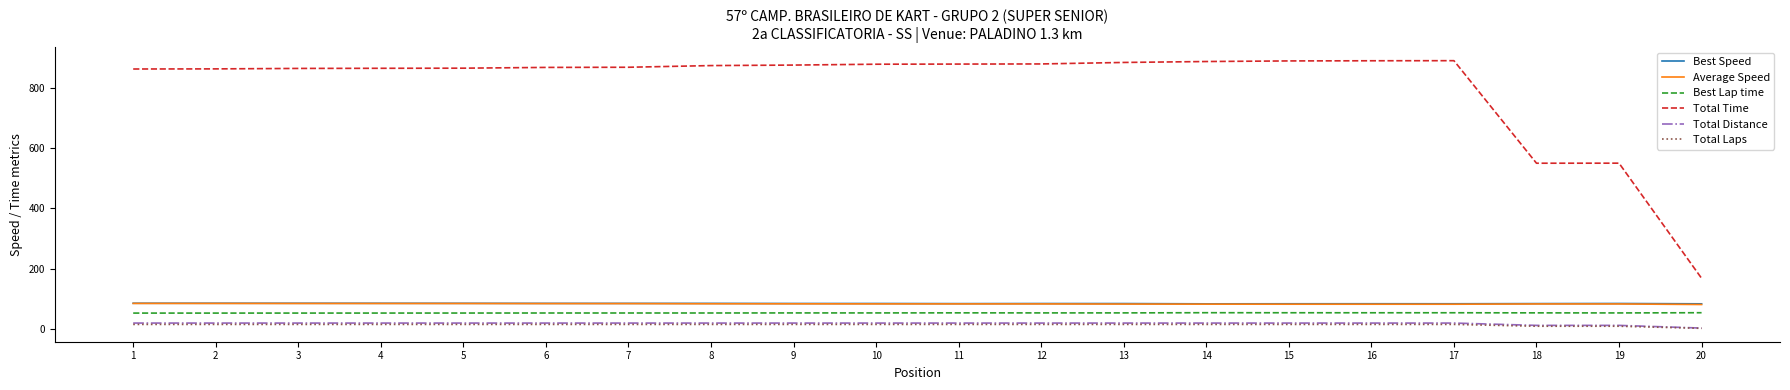

Is the value of Average Speed at 17 greater than the value of Total Laps at 13?

Yes